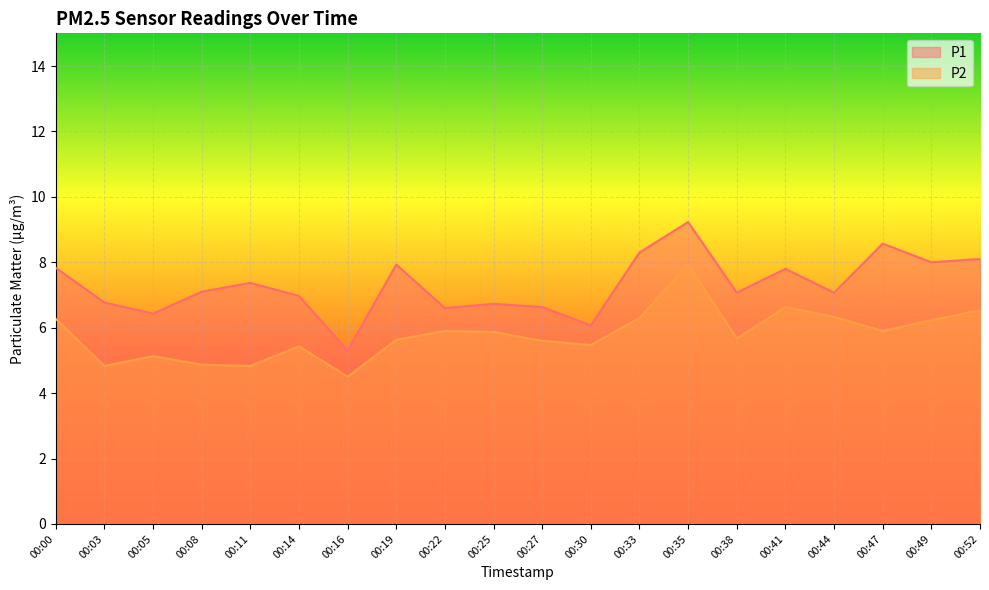

Where does the P2 series first go above 5?

00:00